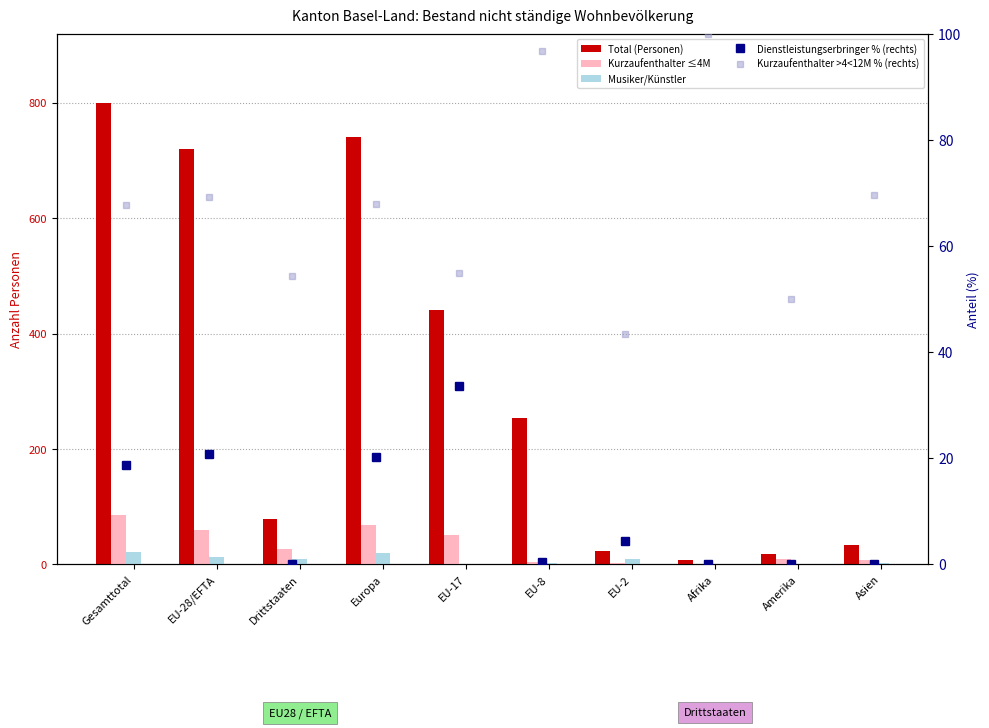

Reading left to right, extract all data points from this chart.

Total (Personen): 799.0	720.0	79.0	741.0	440.0	253.0	23.0	7.0	18.0	33.0
Kurzaufenthalter ≤4M: 85.0	59.0	26.0	68.0	50.0	4.0	3.0	0.0	9.0	8.0
Musiker/Künstler: 22.0	12.0	10.0	20.0	0.0	3.0	9.0	0.0	0.0	2.0
Dienstleistungserbringer % (rechts): 18.8	20.8	0.0	20.2	33.6	0.4	4.3	0.0	0.0	0.0
Kurzaufenthalter >4<12M % (rechts): 67.8	69.3	54.4	67.9	55.0	96.8	43.5	100.0	50.0	69.7